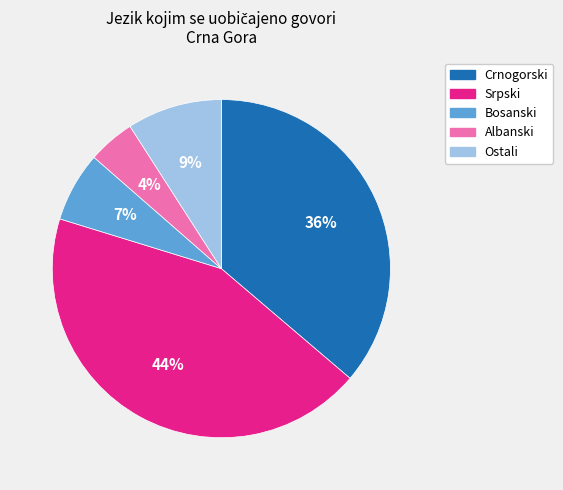

To the nearest percent, what is the difference between the Ostali and Crnogorski slice percentages?

27%